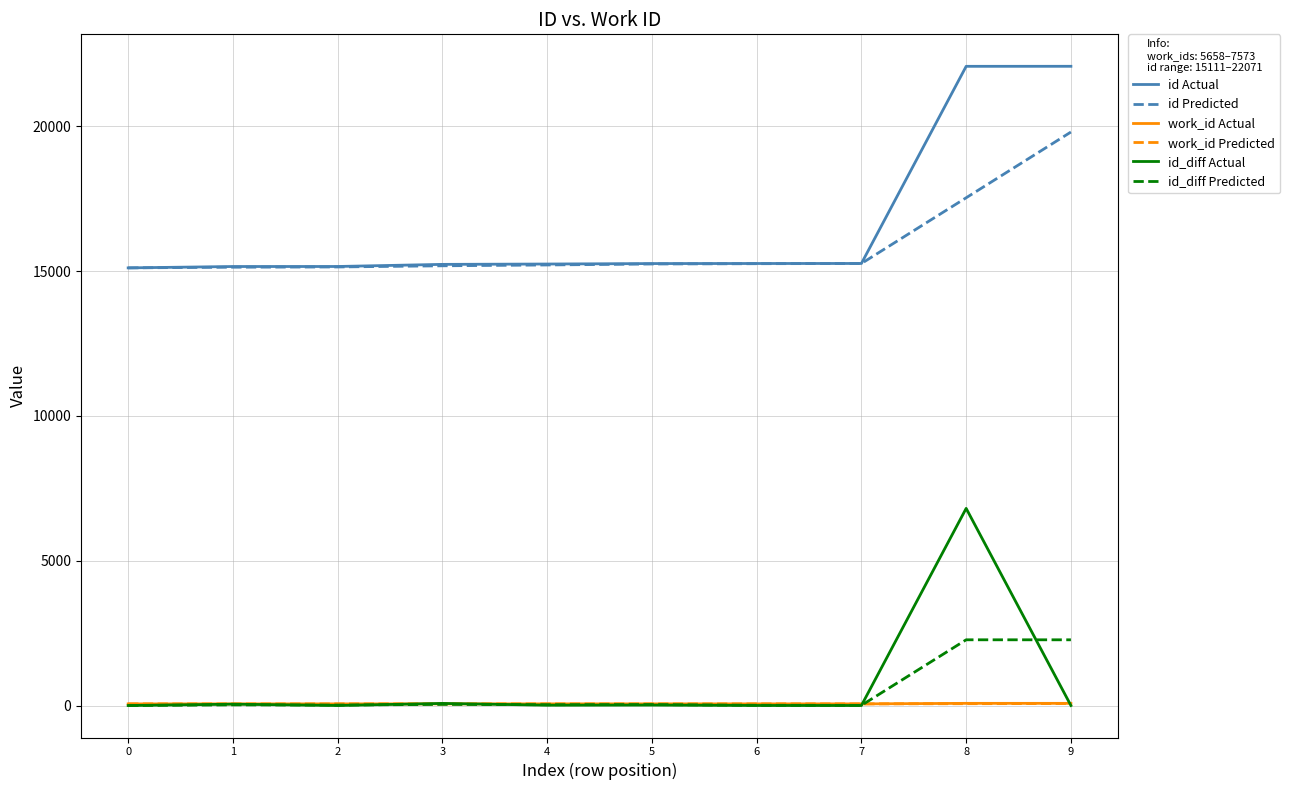

The value of id Predicted at 0 is 25574.2. True or false?

False